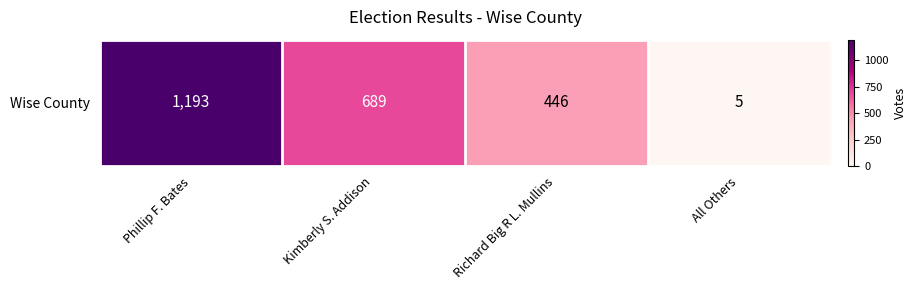

Where is the data nearest to the value 599?

Kimberly S. Addison